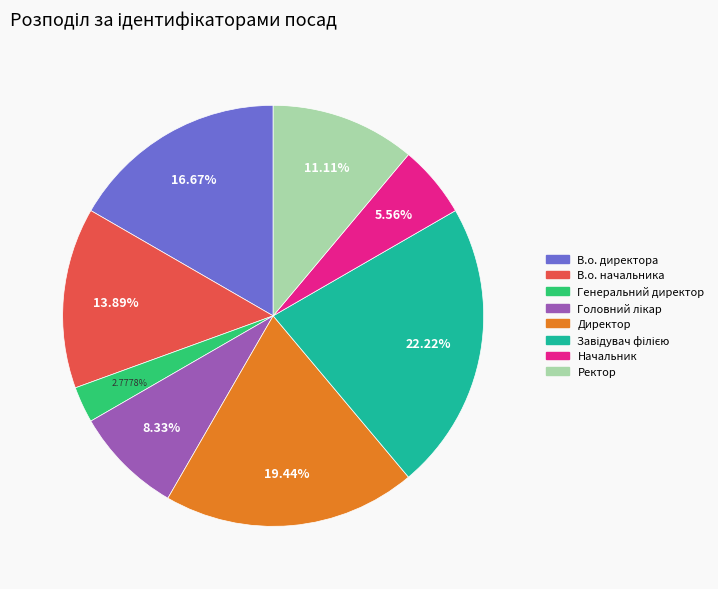

Which has a higher value, В.о. директора or Ректор?

В.о. директора